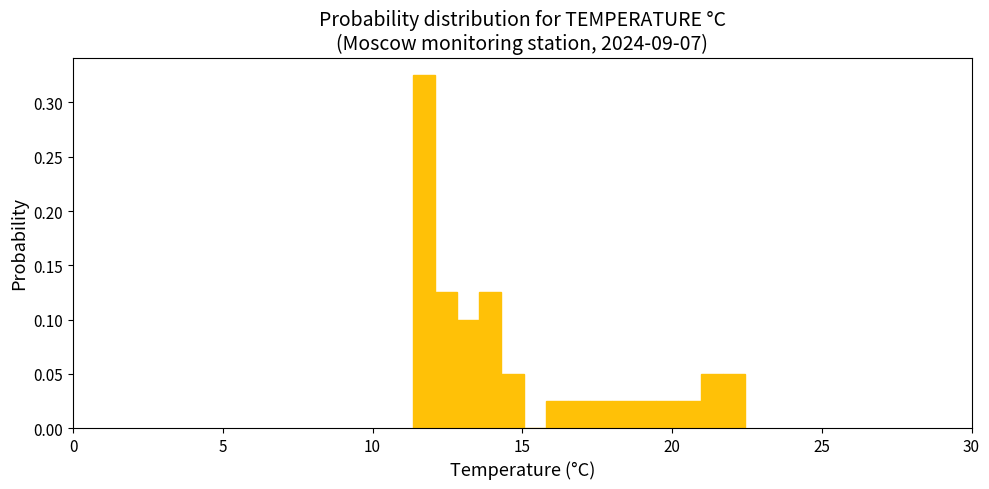

Read against the x-axis, roughly where is the centre of the tallest bar?

11.5